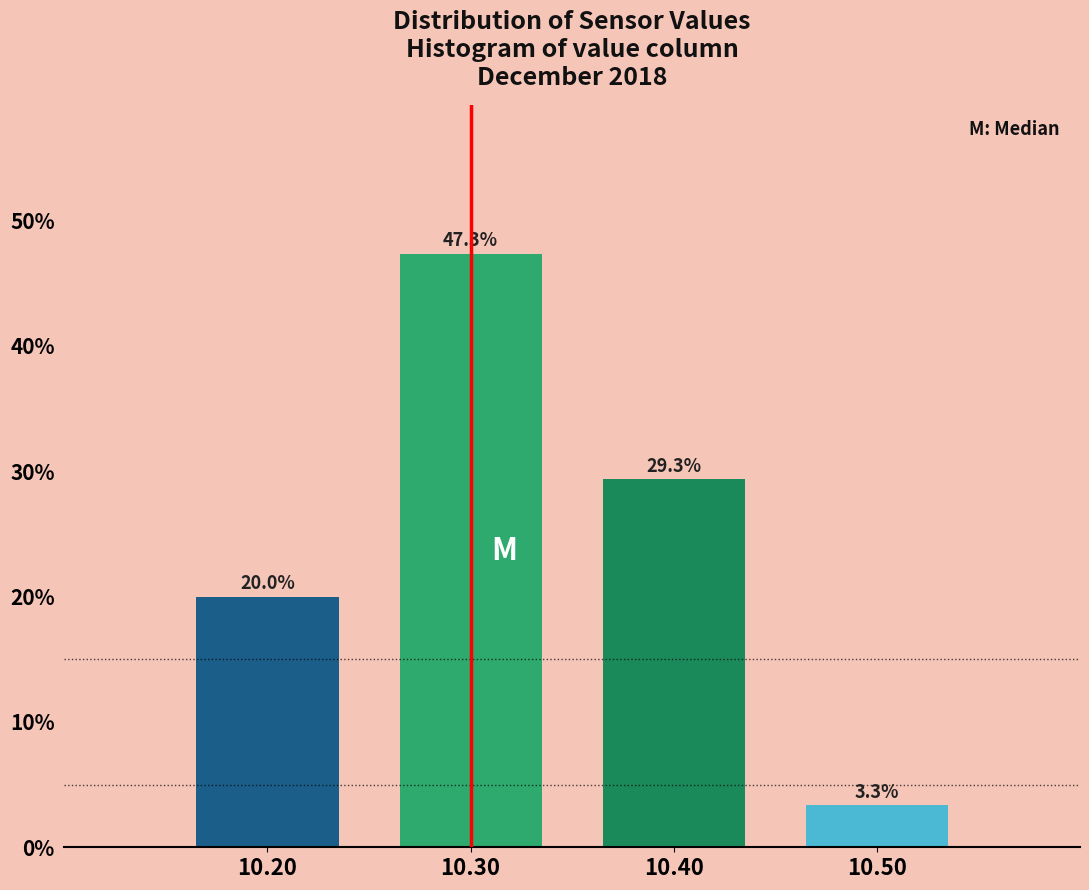

Reading left to right, list every bar in this chart as the range it spans on the x-axis followed by its height.

10.15 to 10.25: 20.0
10.25 to 10.35: 47.3
10.35 to 10.45: 29.3
10.45 to 10.55: 3.3